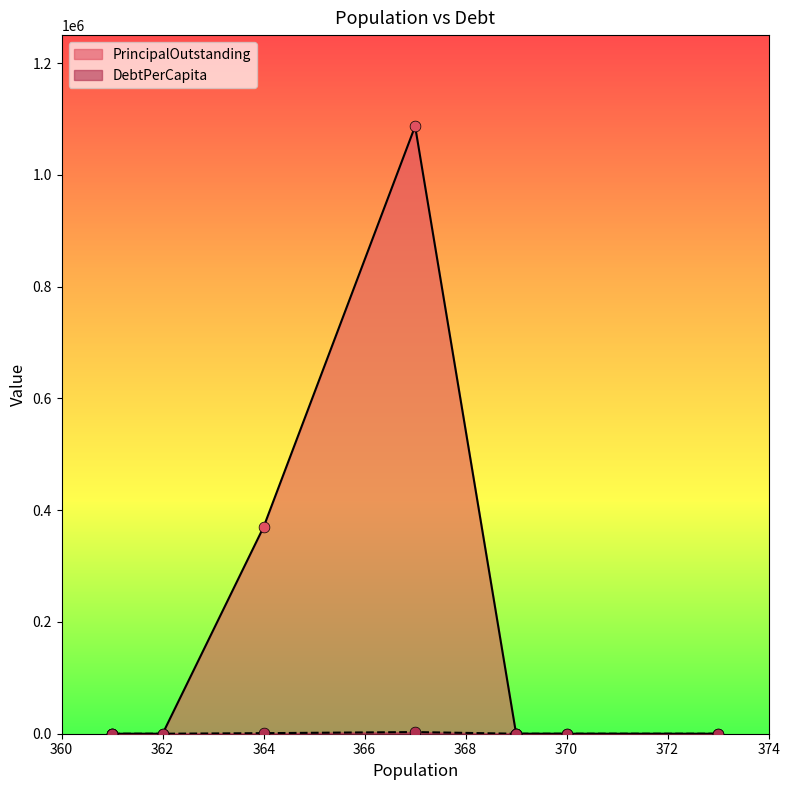

Which series contains the lowest Y value?

PrincipalOutstanding